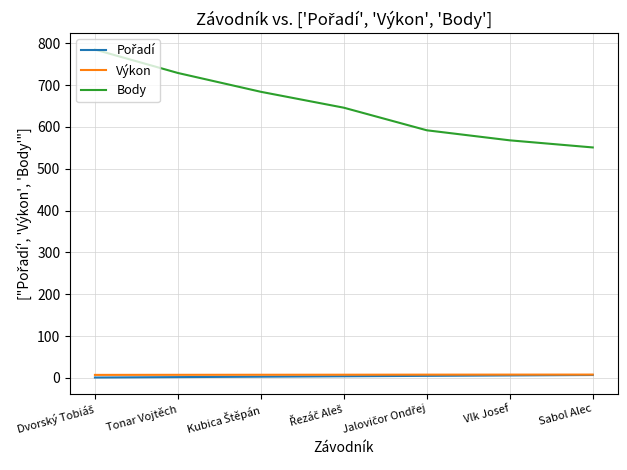

What is the minimum value shown in the chart?

1.0